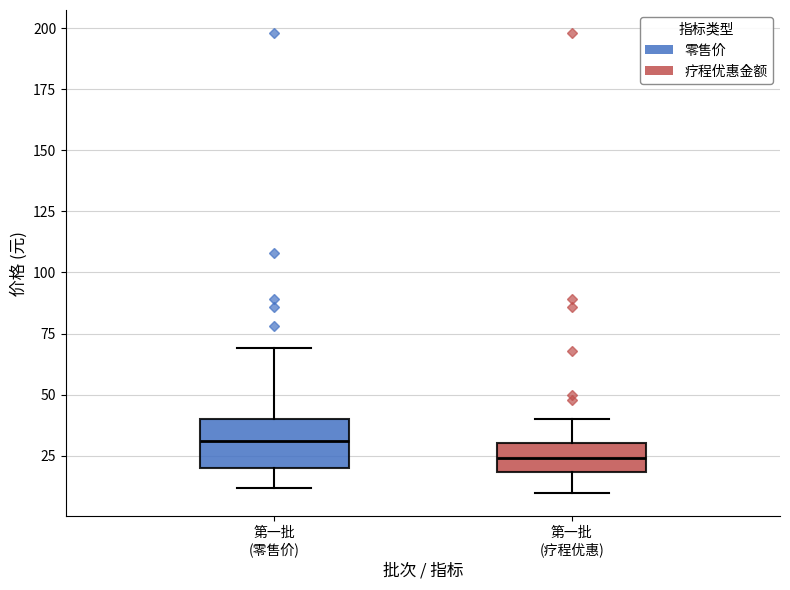

Reading left to right, transcribe this box plot: for each box, give where its median line is, the range the box spans, and where its two whiskers end, as read against the y-axis. The values are not printed on the chart, so give them approximately, as read against the axis.

第一批 (零售价): median 30, box 20 to 40, whiskers 10 to 70
第一批 (疗程优惠): median 25, box 20 to 30, whiskers 10 to 40